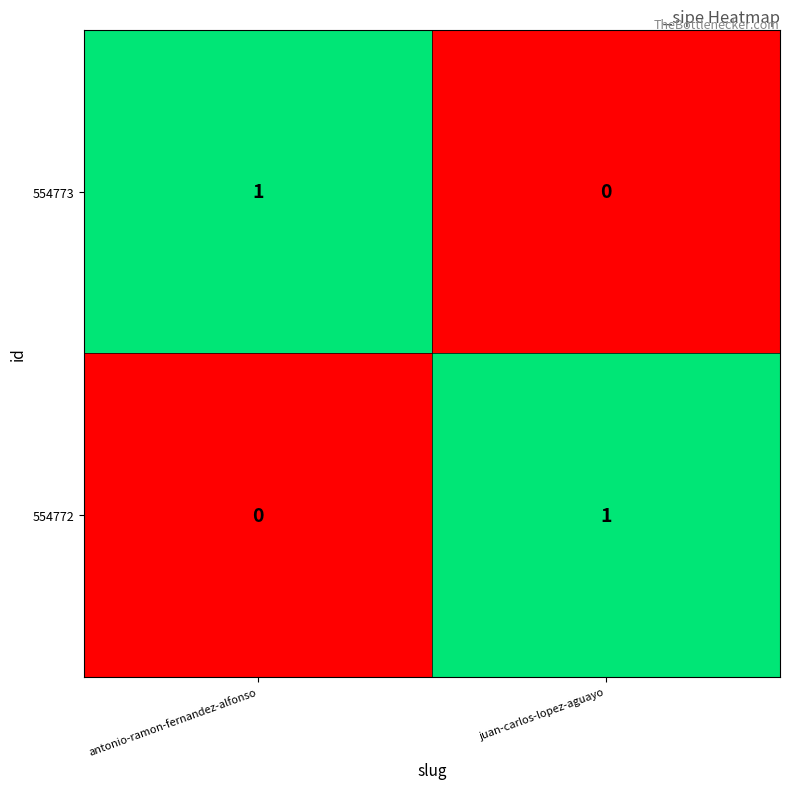

Where is 554773 nearest to the value 0?

juan-carlos-lopez-aguayo